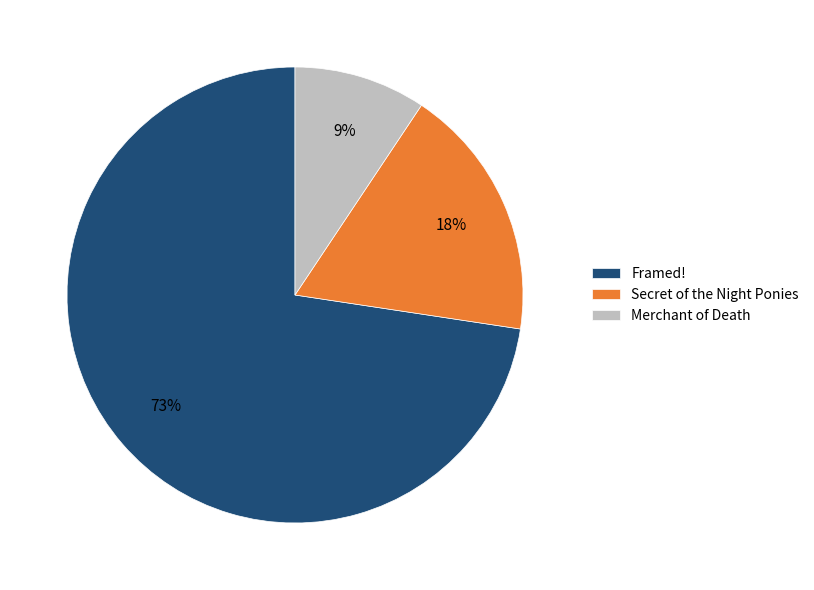

How many slices are in this pie chart?

3